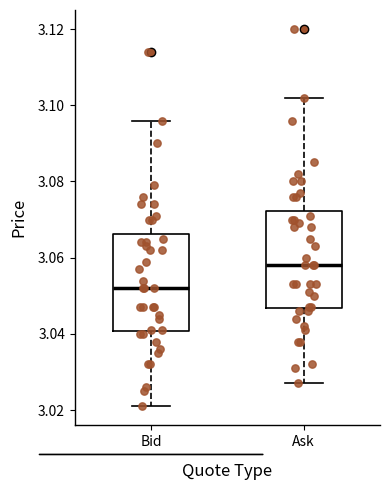

Reading left to right, transcribe this box plot: for each box, give where its median line is, the range the box spans, and where its two whiskers end, as read against the y-axis. The values are not printed on the chart, so give them approximately, as read against the axis.

Bid: median 3.052, box 3.040 to 3.066, whiskers 3.022 to 3.096
Ask: median 3.058, box 3.046 to 3.072, whiskers 3.028 to 3.102